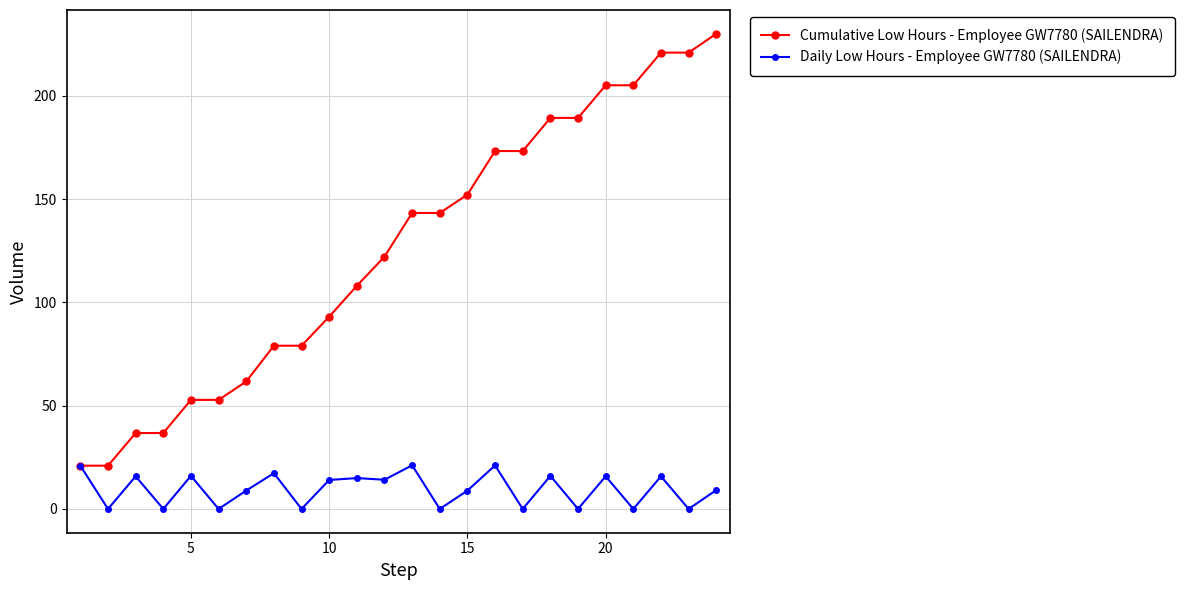

Rank the series by their average value, from lowest to highest.

Daily Low Hours - Employee GW7780 (SAILENDRA), Cumulative Low Hours - Employee GW7780 (SAILENDRA)